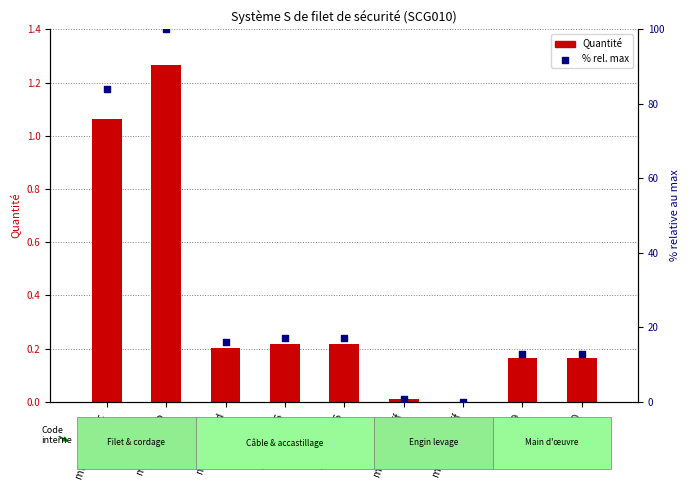

Which series has the largest total across all categories?

% rel. max